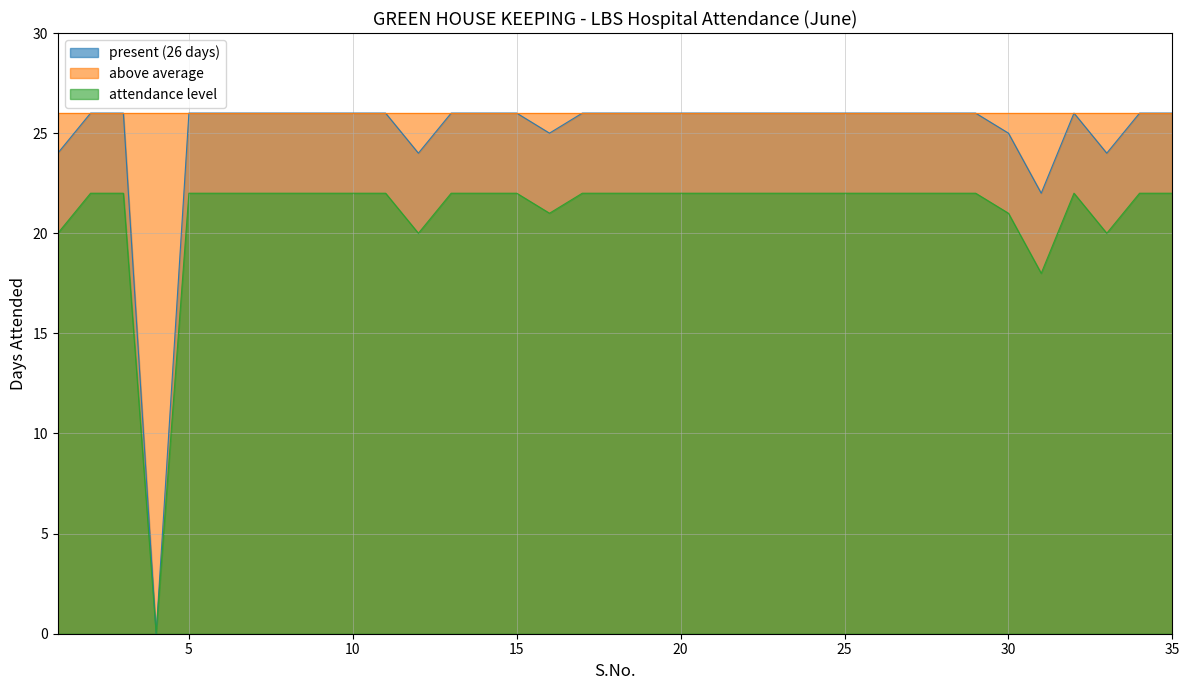

Rank the categories by attendance level value from highest to lowest.

2, 3, 5, 6, 7, 8, 9, 10, 11, 13, 14, 15, 17, 18, 19, 20, 21, 22, 23, 24, 25, 26, 27, 28, 29, 32, 34, 35, 16, 30, 1, 12, 33, 31, 4